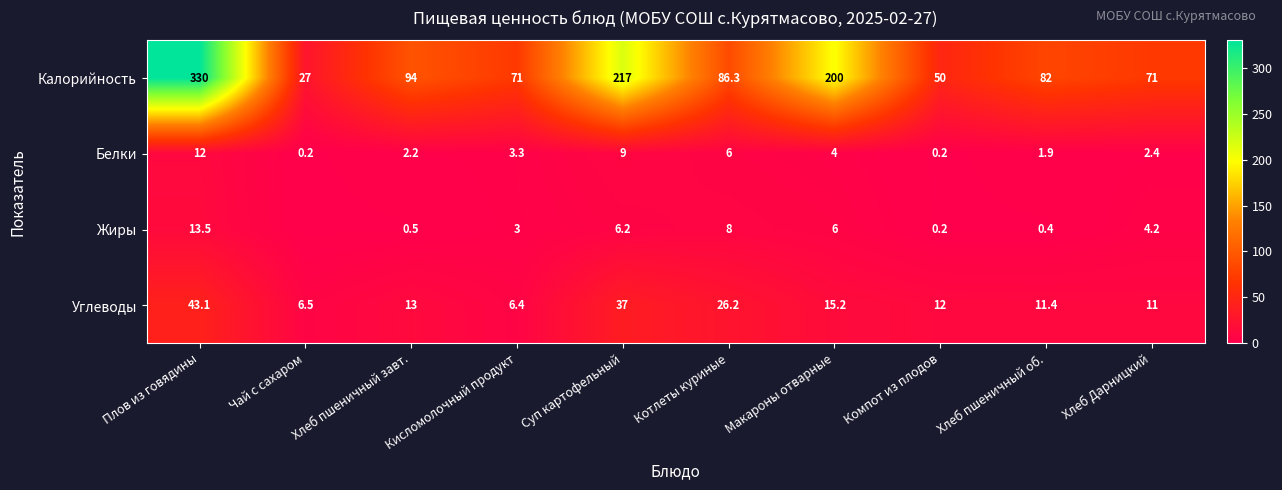

At which label does Углеводы reach its minimum?

Кисломолочный продукт